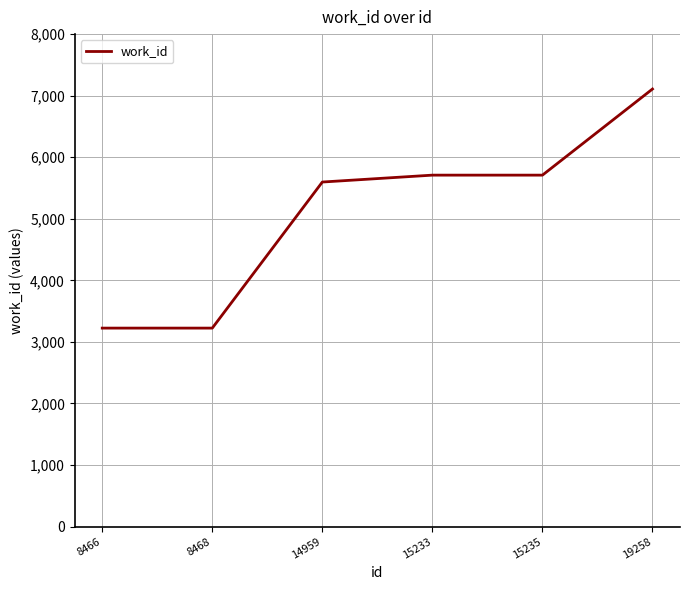

What is the sum of all values?

30571